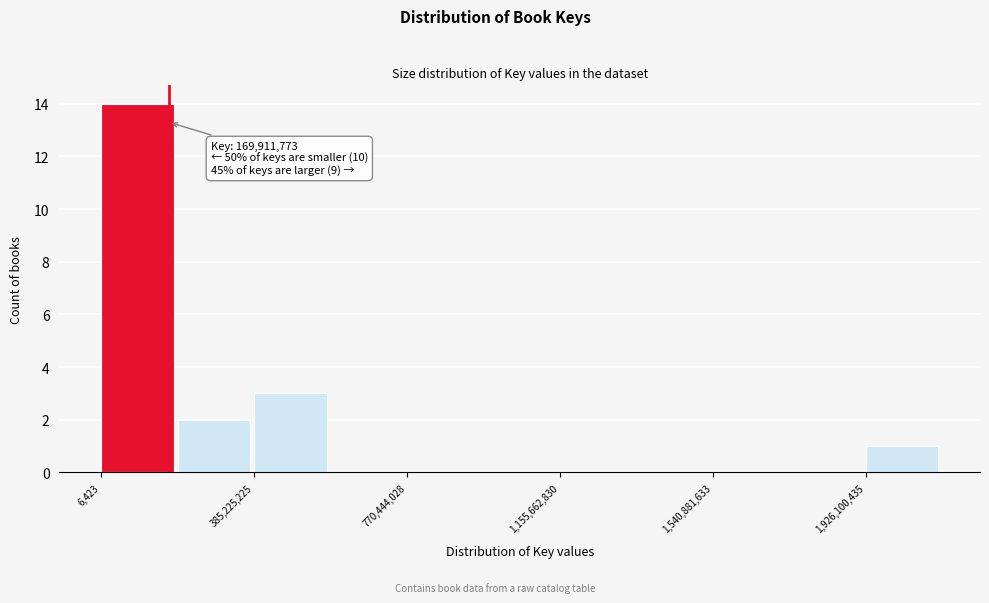

Around what value on the x-axis is the tallest bar? Give the approximate position of its centre, as read against the axis.

100000000